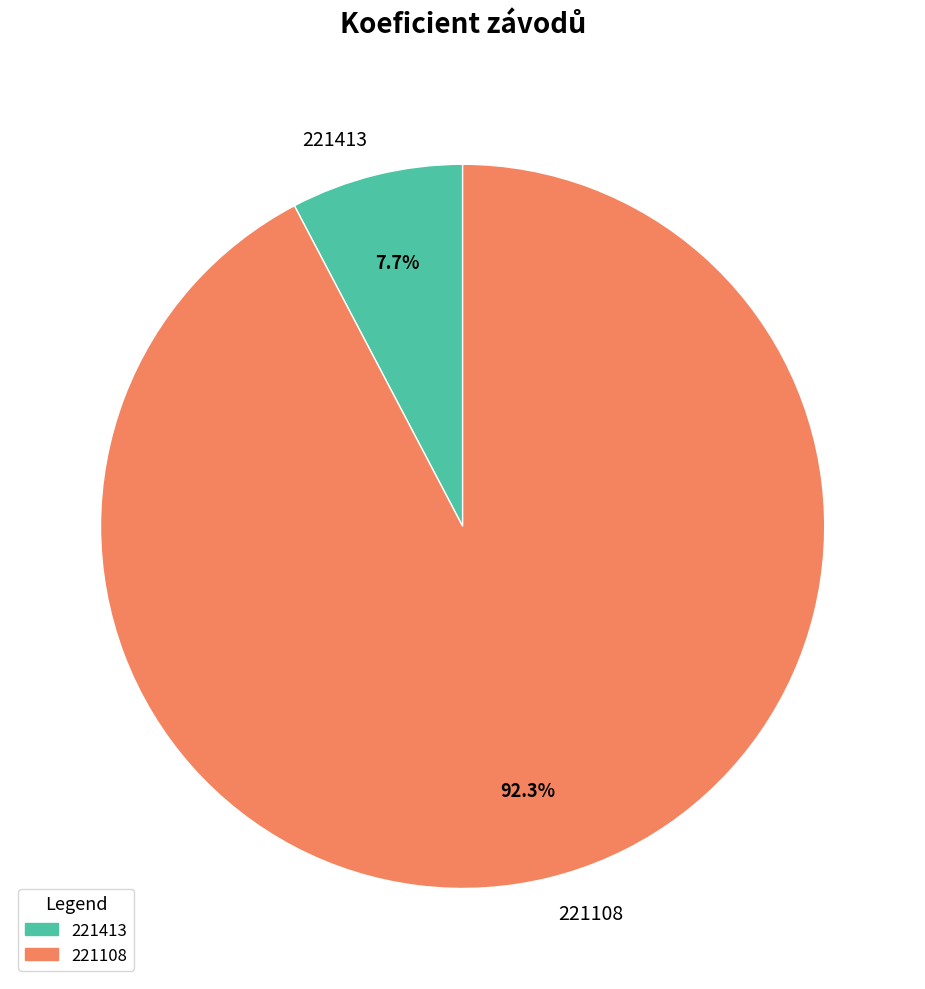

Count the number of slices in the pie.

2